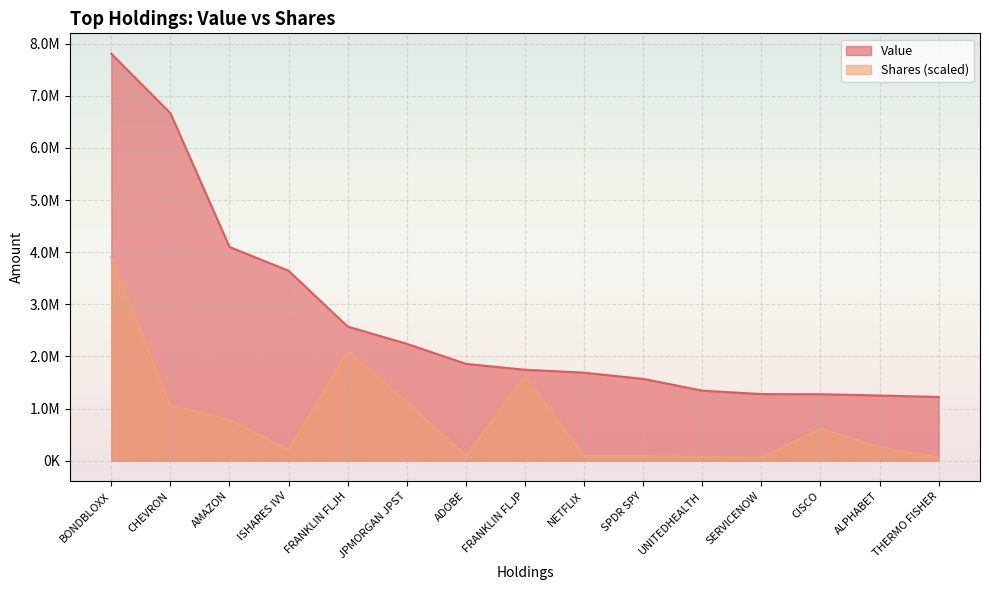

What is the highest value of the Shares series?

3903763.5